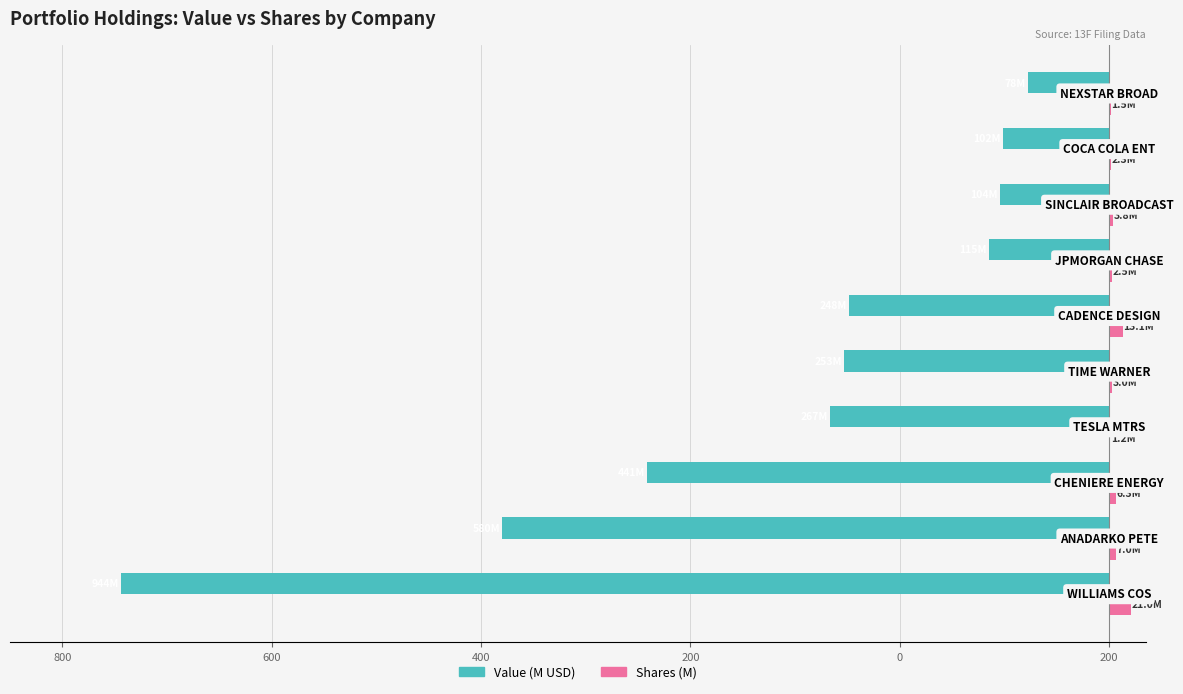

What is the highest value of the Shares (M) series?

21.0